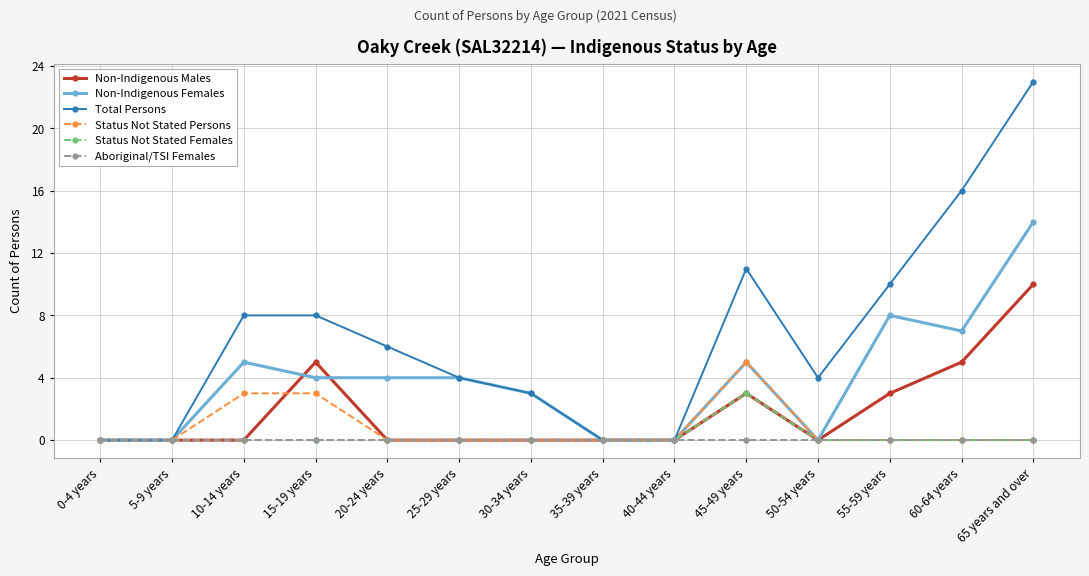

What position from the right is 35-39 years?

7